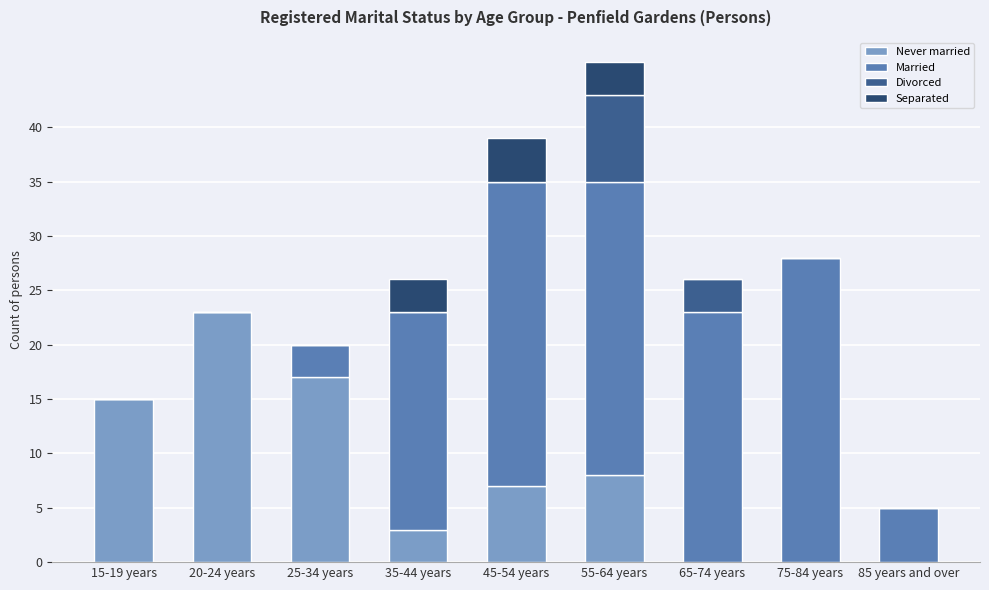

What is the total value across all series at 35-44 years?

26